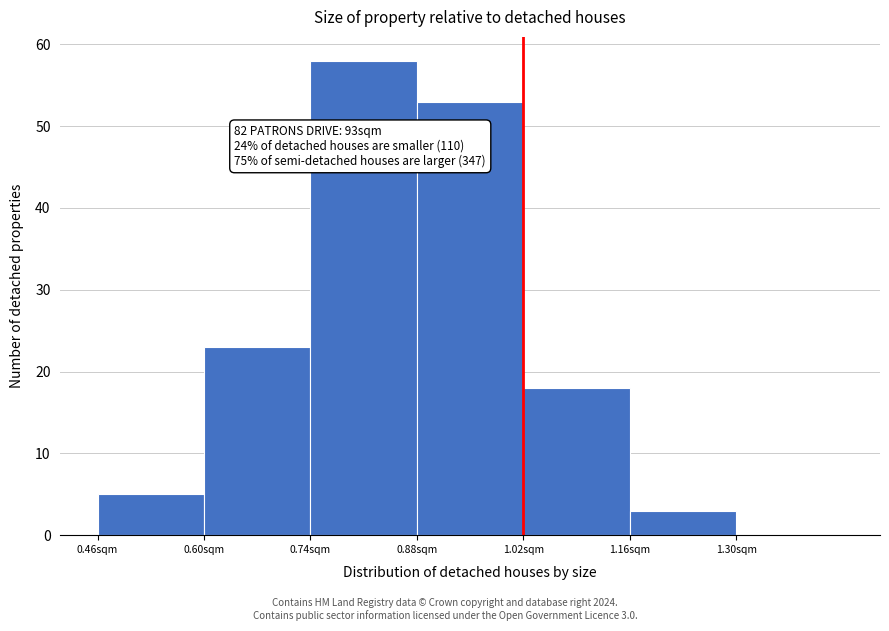

Which range on the x-axis has the tallest bar?

0.74 to 0.88